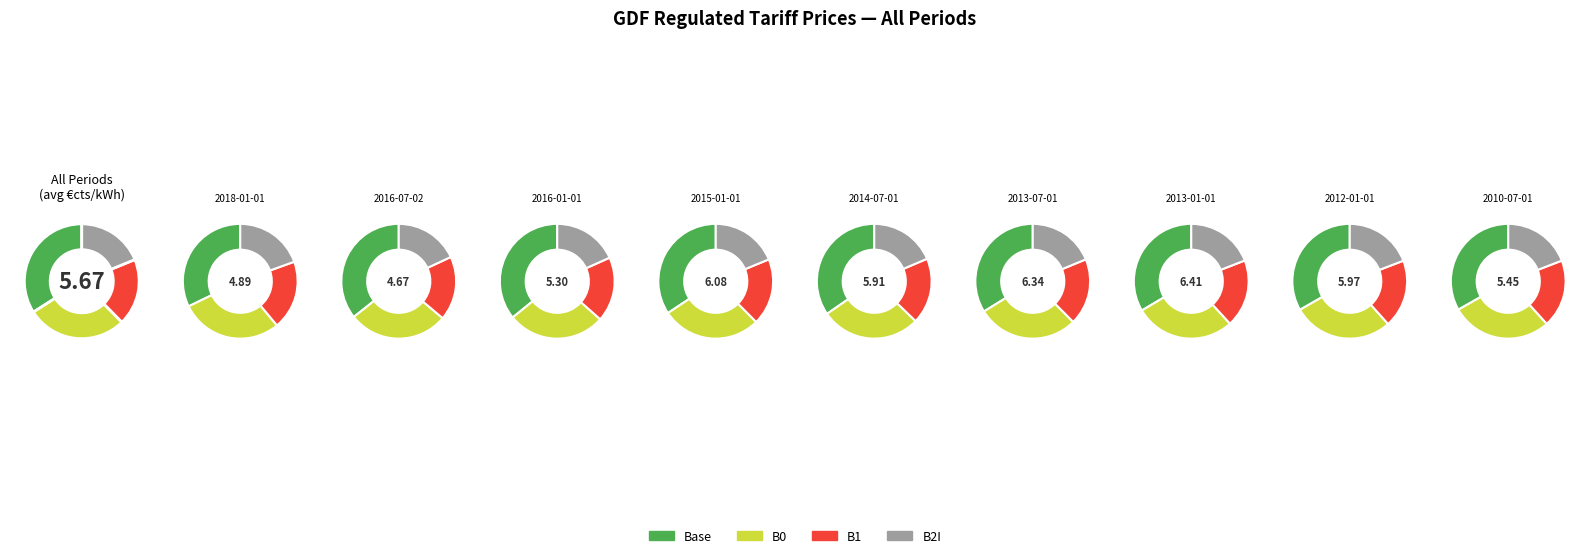

What percentage is the 2013-01-01 slice, to the nearest percent?

12%